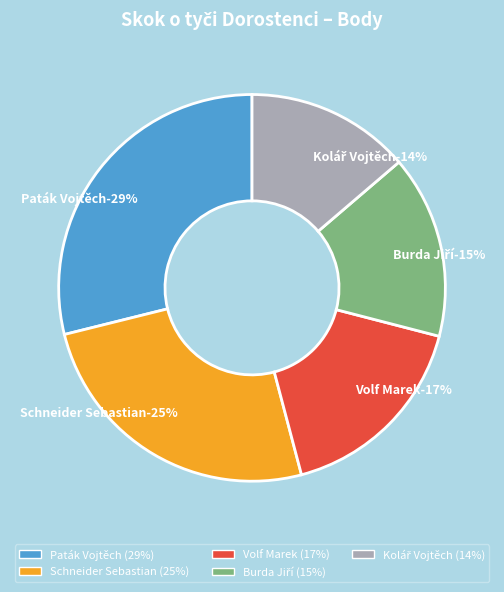

Which slice is the largest?

Paták Vojtěch